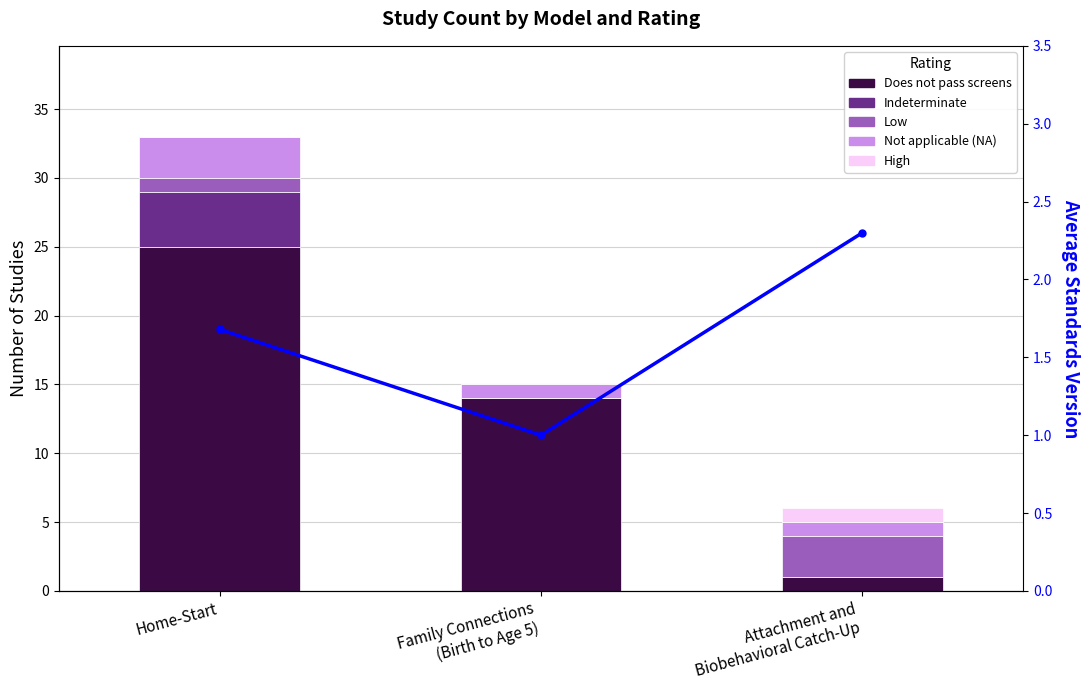

Which series has the widest spread of values?

Does not pass screens